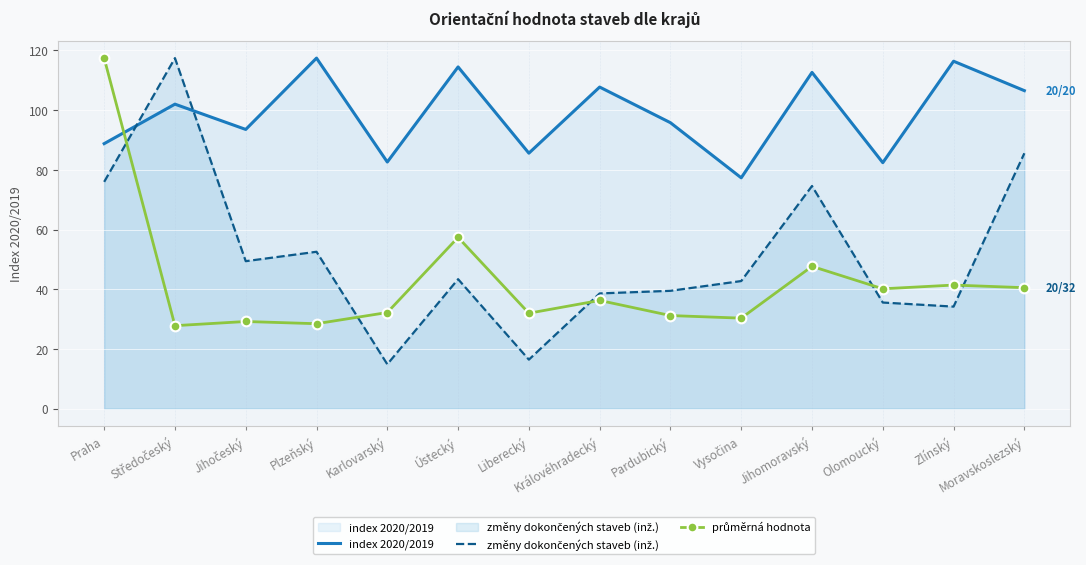

At which category does the chart reach its minimum across all series?

Karlovarský